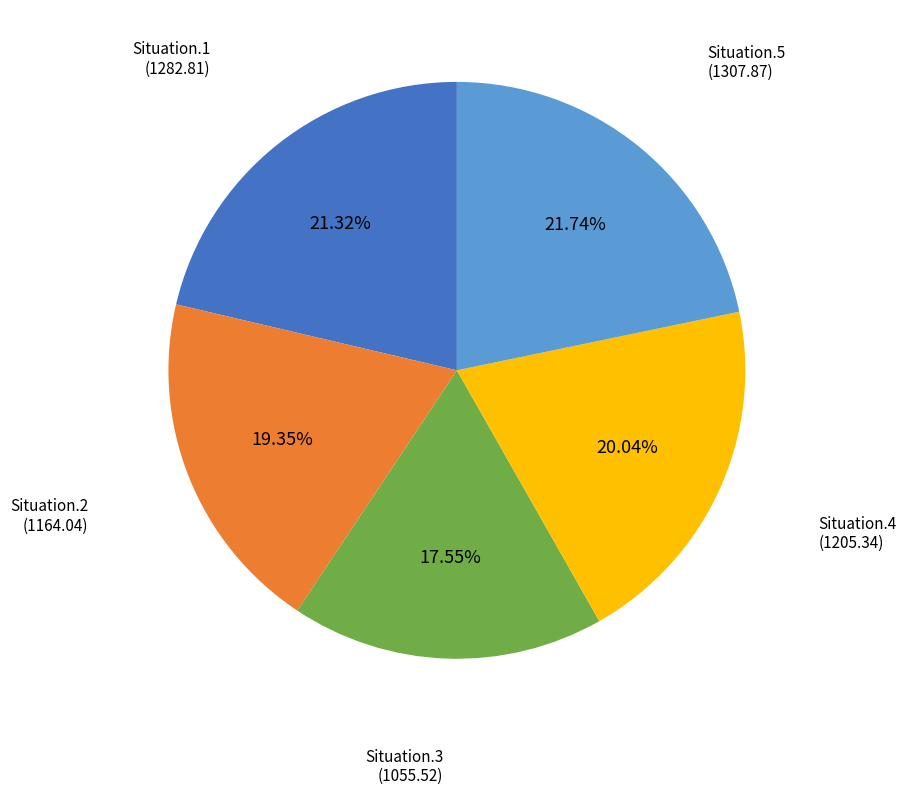

How many slices are in this pie chart?

5